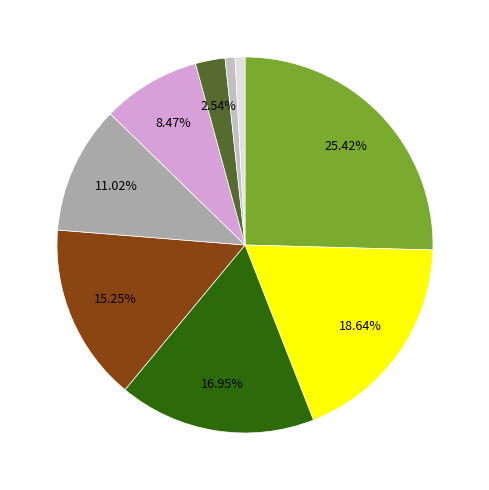

How many segments does this pie chart have?

9